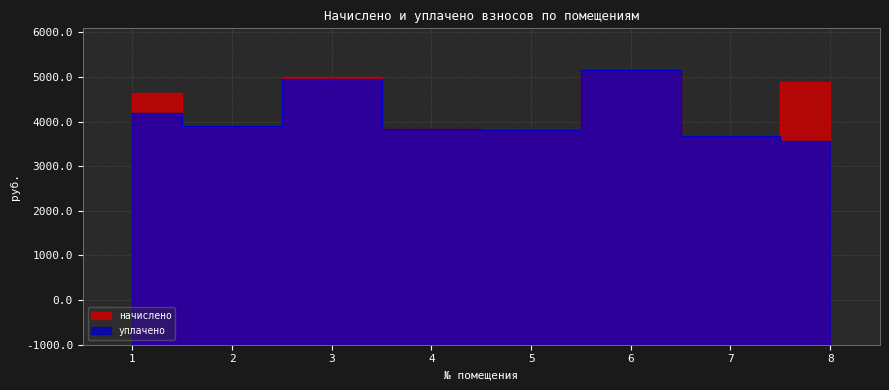

At which category is the sum across all series the highest?

6